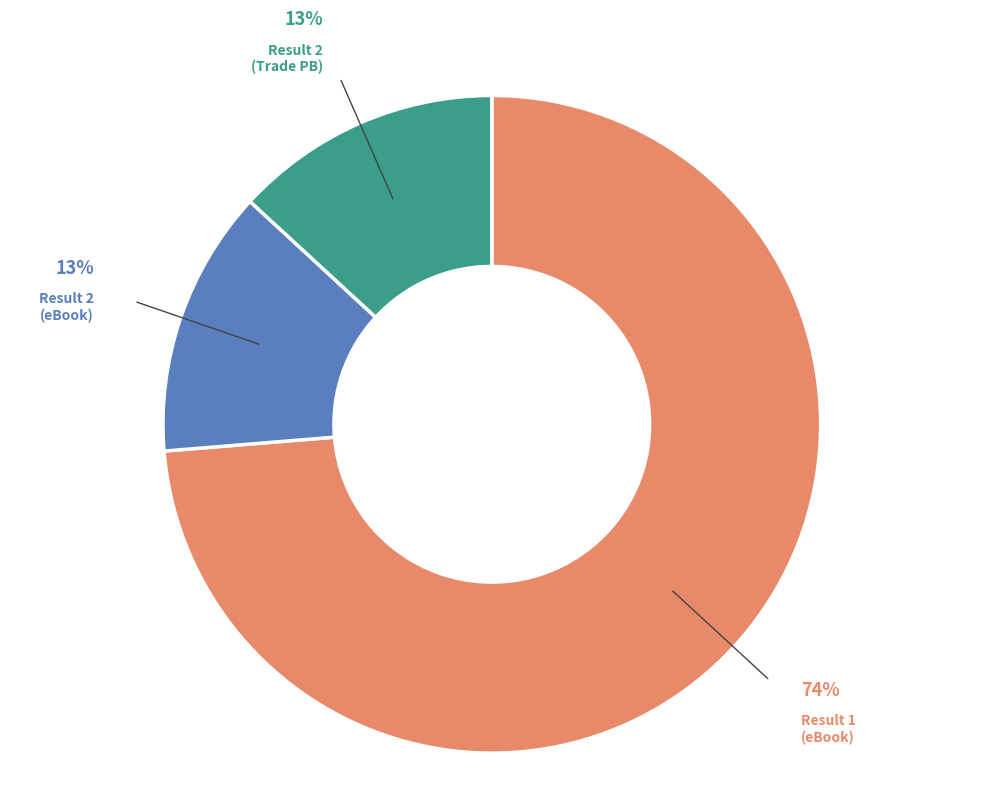

To the nearest percent, what is the average slice percentage?

33%